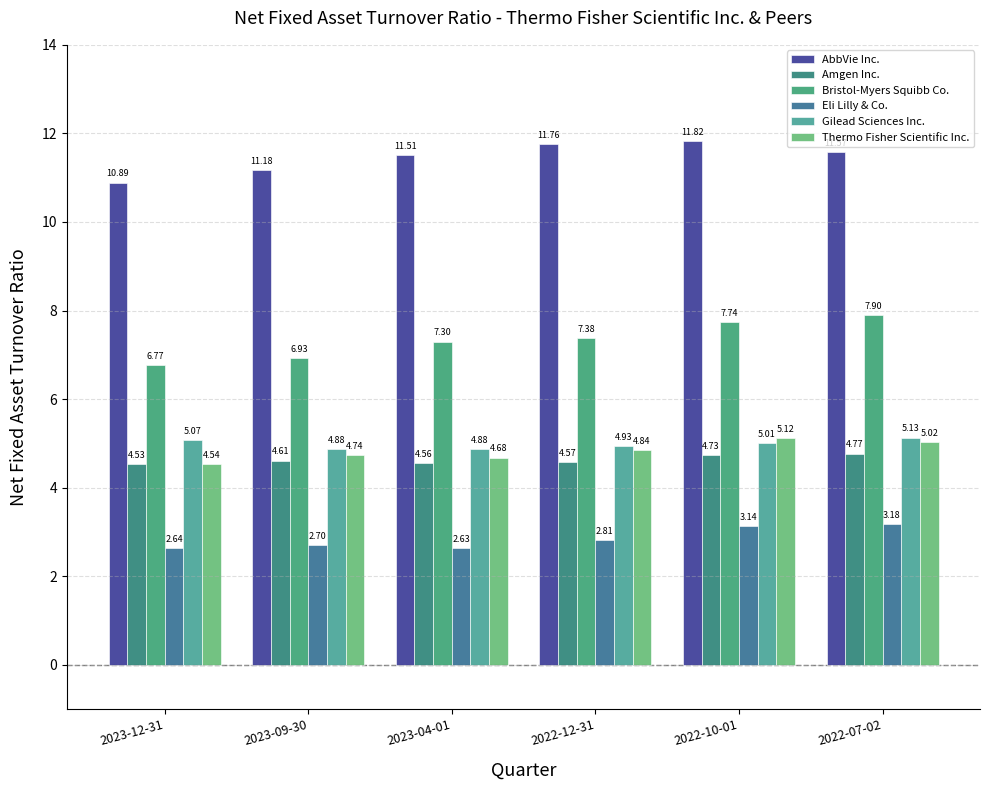

What is the value of the AbbVie Inc. bar at the 3rd from the left?

11.5